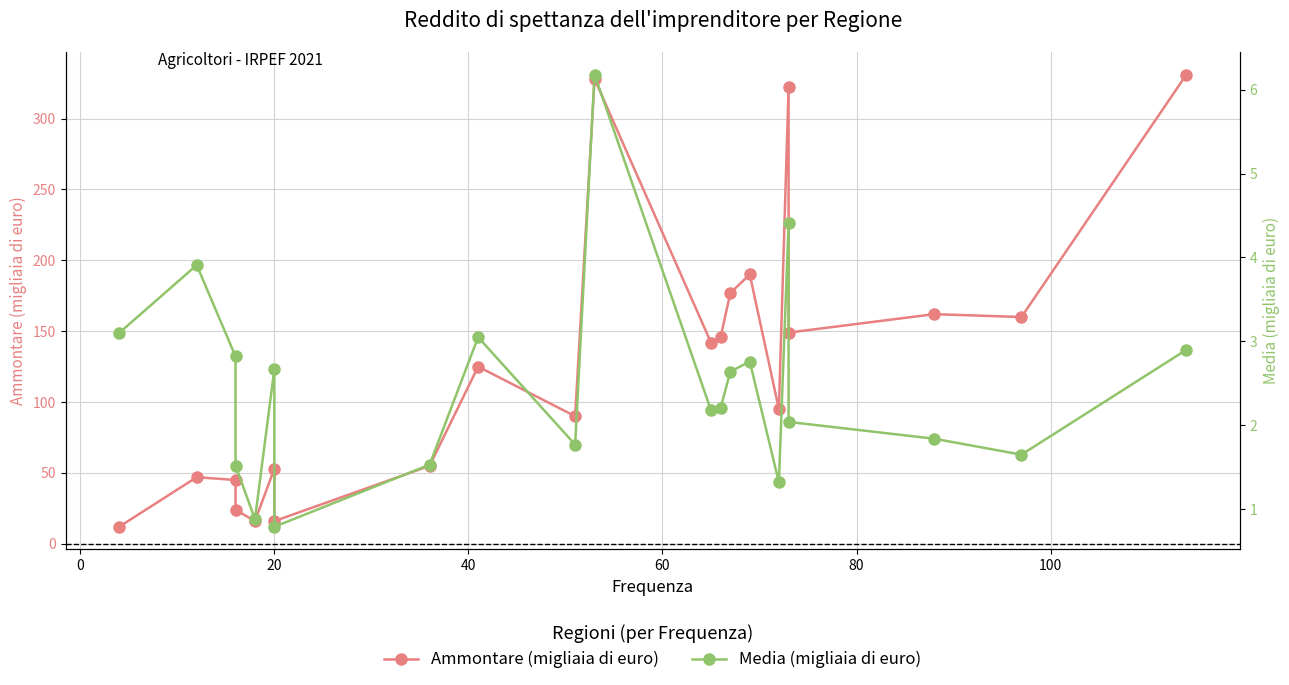

True or false: Ammontare (migliaia di euro) has a value of 65.9 at 16.

False